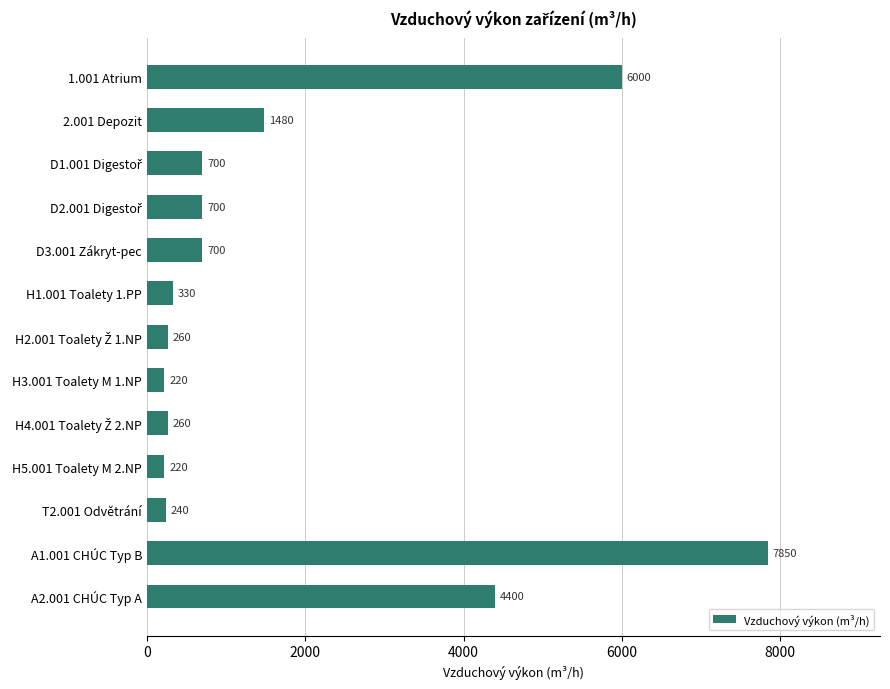

What is the label of the 4th bar from the bottom?

H5.001 Toalety M 2.NP